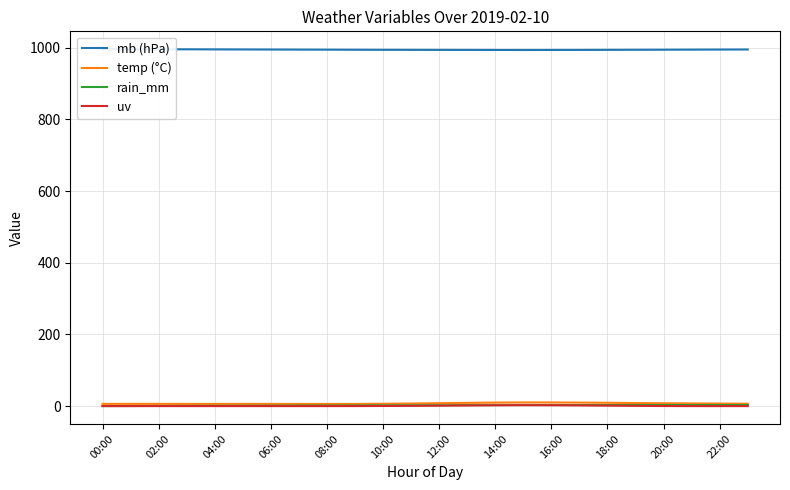

True or false: uv has a value of -1.0 at 23.

False